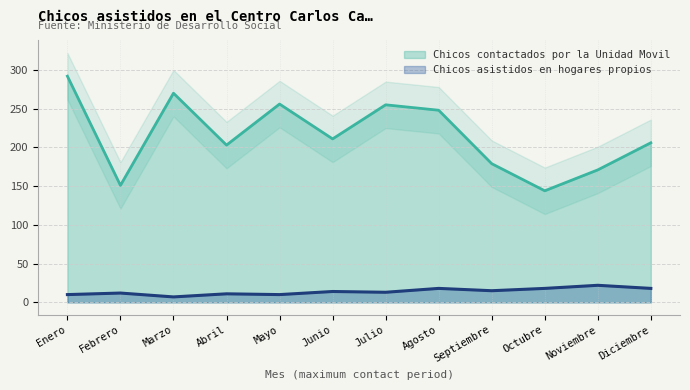

In Chicos asistidos en hogares propios, how many points are higher than both neighbors (excluding endpoints)?

5